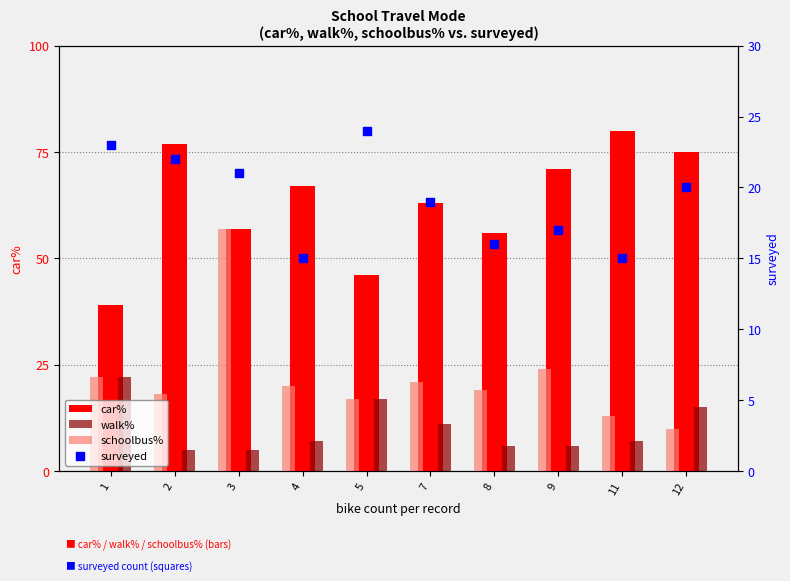

What are all the series names shown in the legend?

car%, walk%, schoolbus%, surveyed